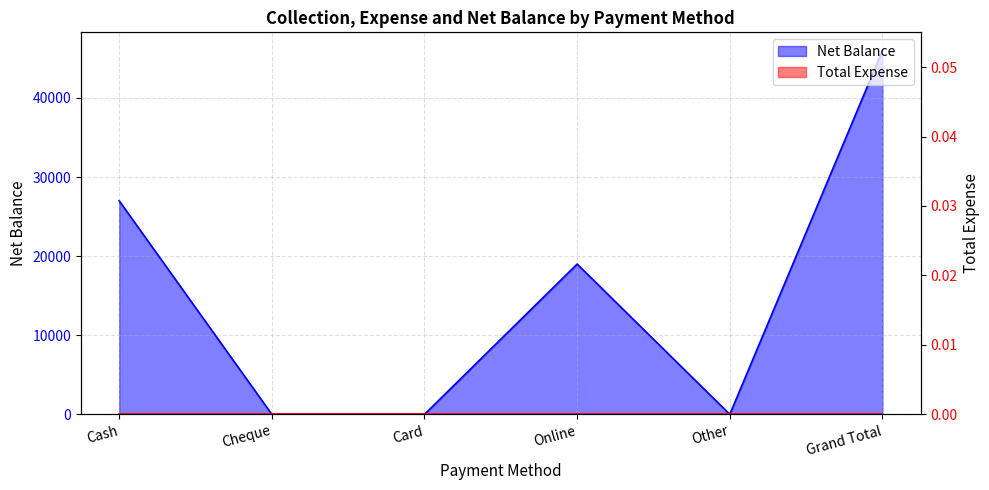

Where is the data nearest to the value 23000?

Cash